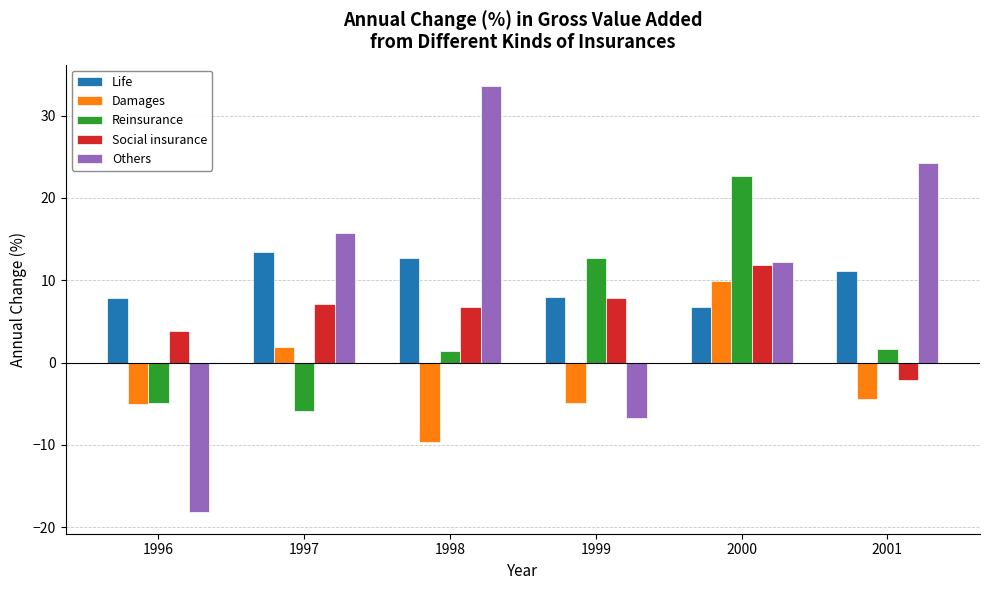

Which label corresponds to the largest value in the chart?

1998